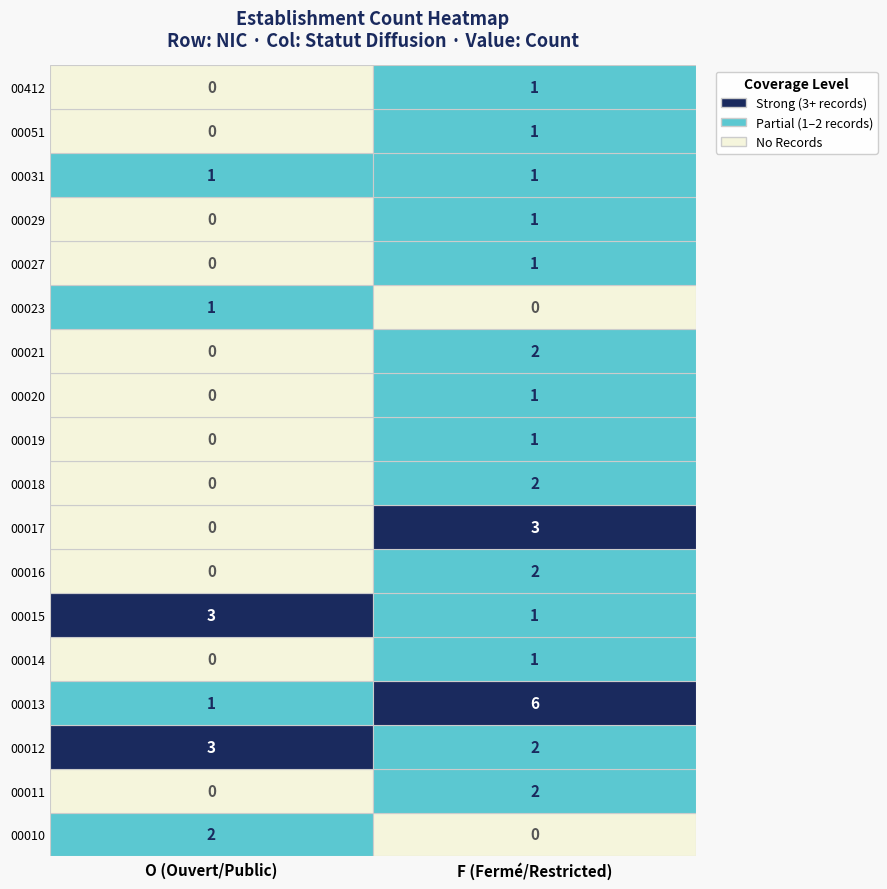

True or false: 00011 has a value of 0 at O.

True